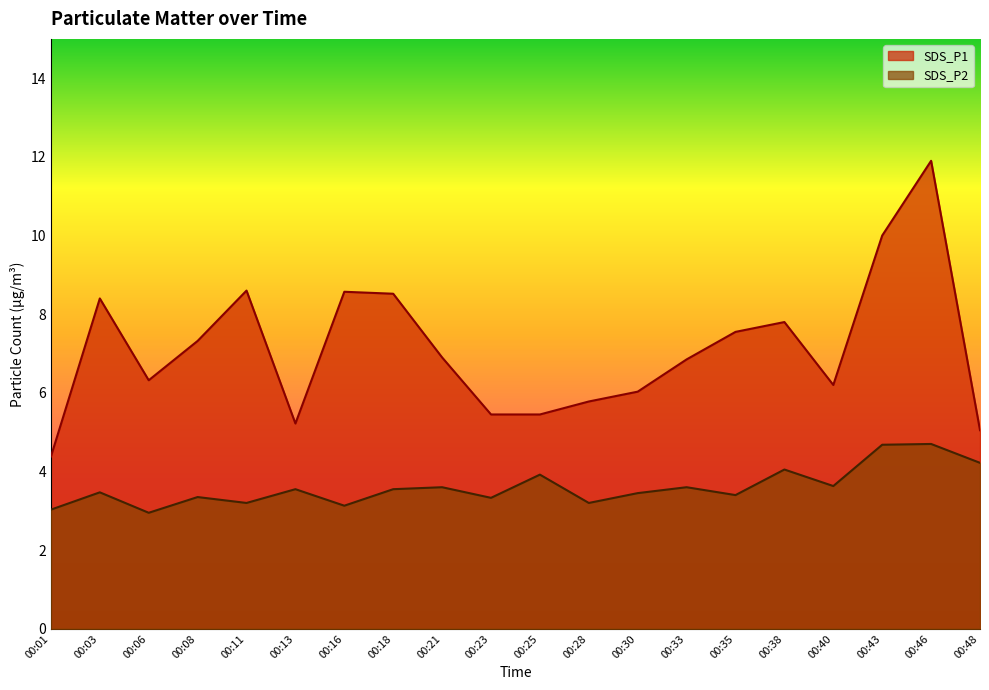

Rank the series at 00:35 from lowest to highest value.

SDS_P2, SDS_P1